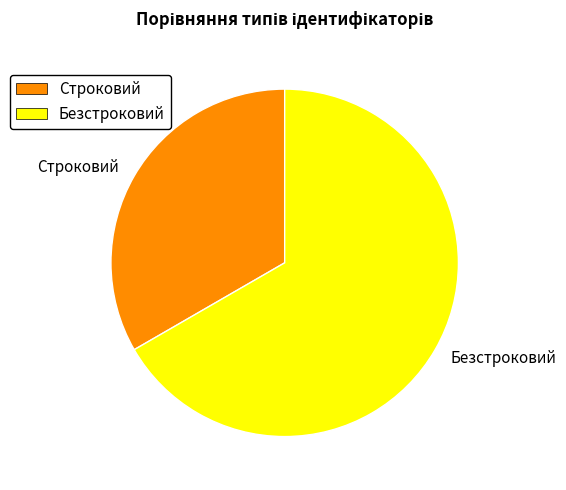

How many slices are in this pie chart?

2